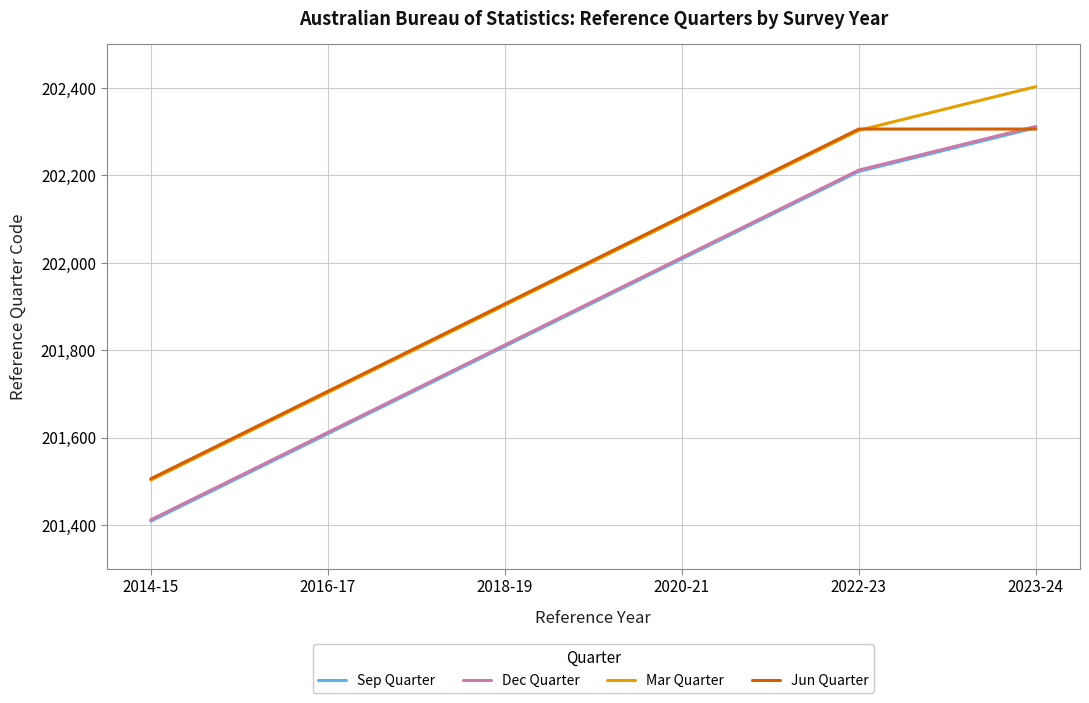

How many Mar Quarter values are between 201703 and 202303?

4